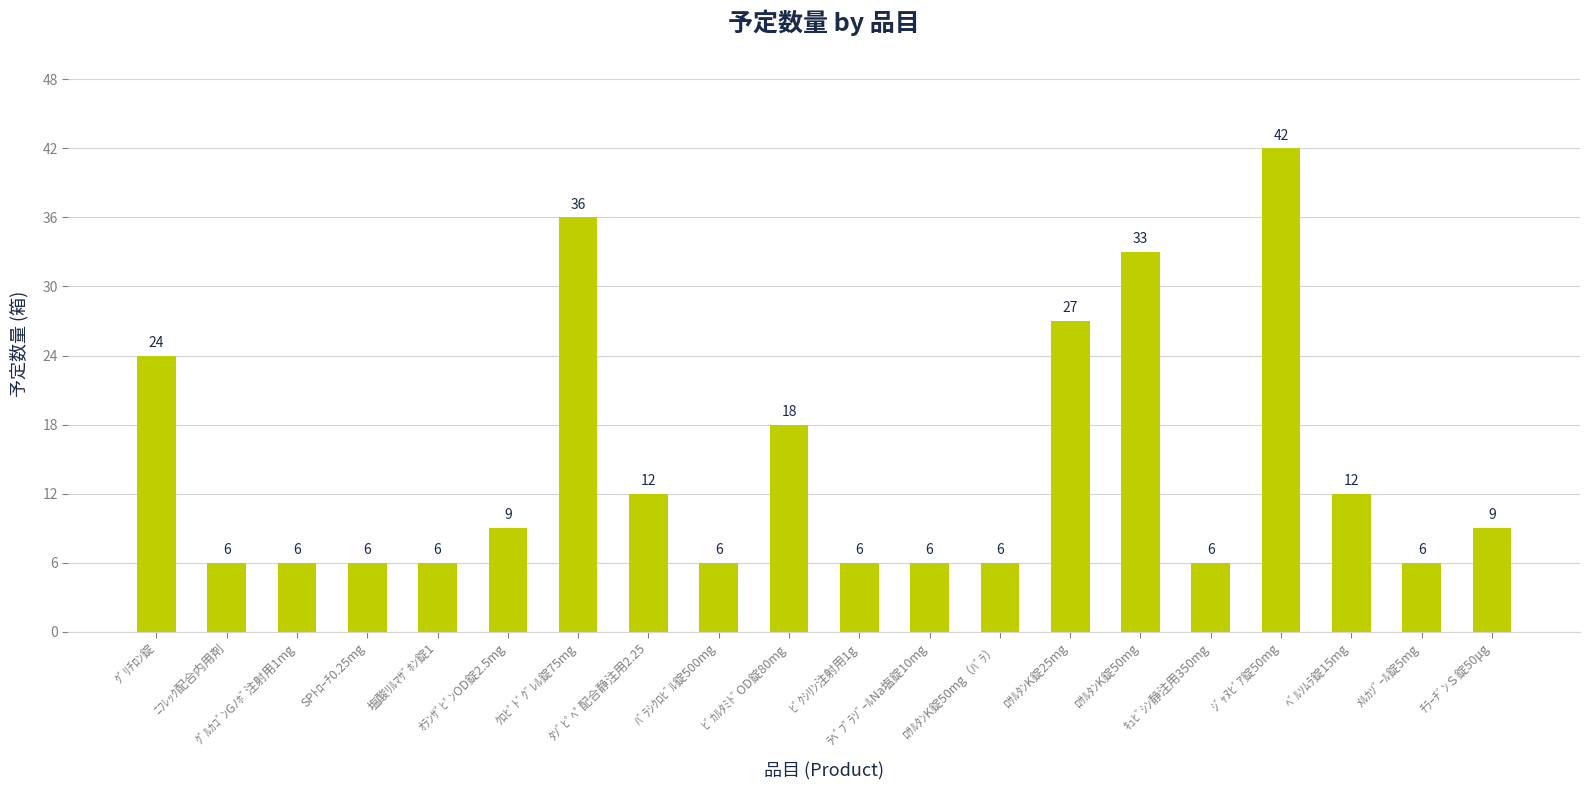

Does the chart contain any negative values?

No